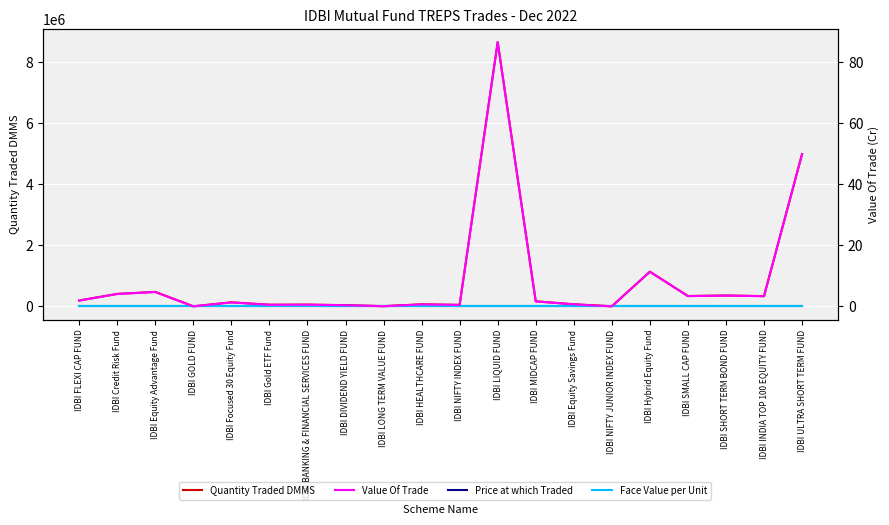

What position from the left is IDBI LIQUID FUND?

12